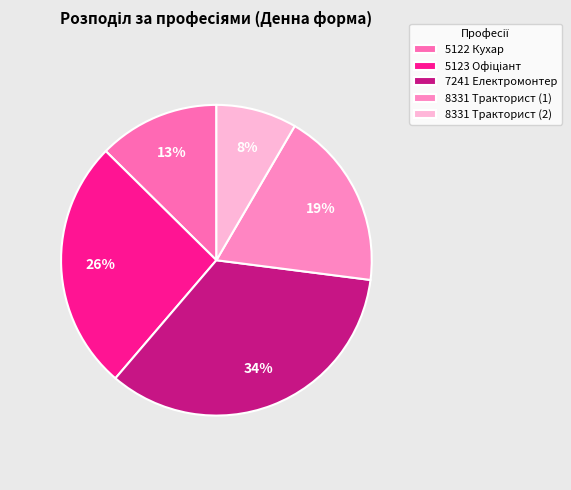

The 8331 Тракторист (1) slice represents 31% of the pie. True or false?

False